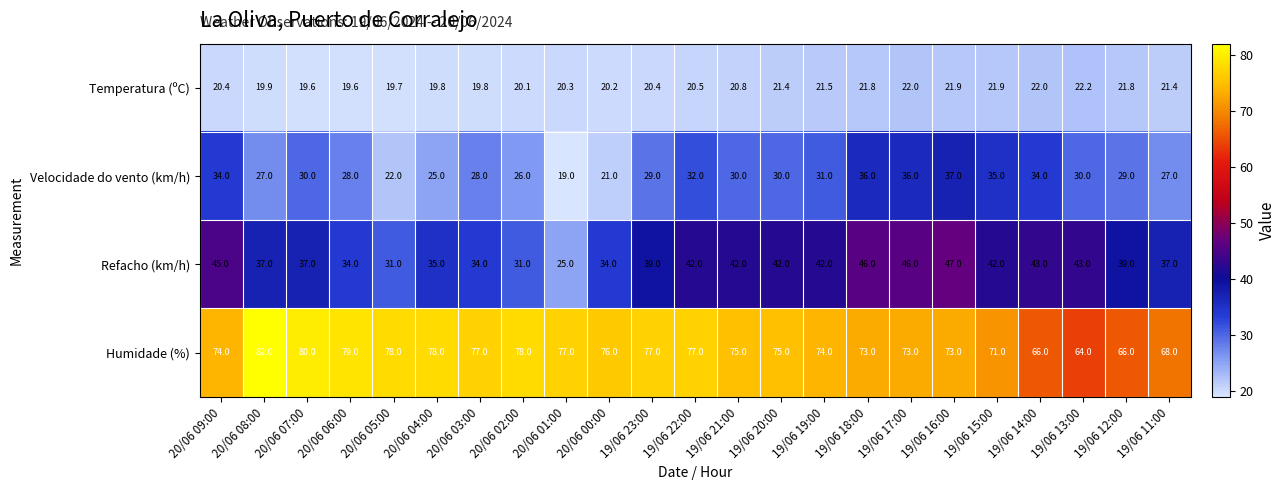

Which label corresponds to the largest value in the chart?

20/06 08:00